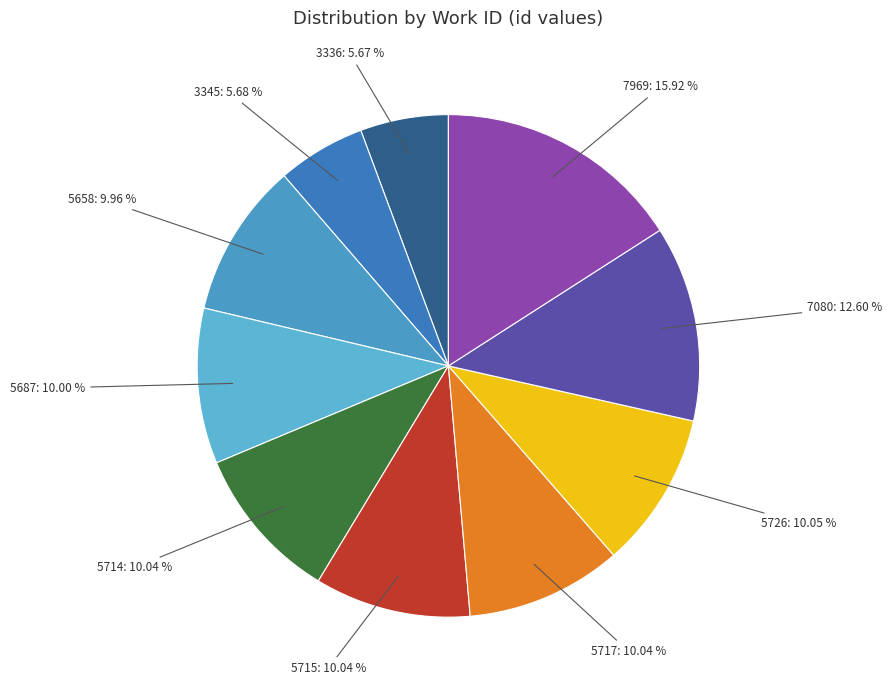

True or false: 5726 accounts for 2% of the total.

False